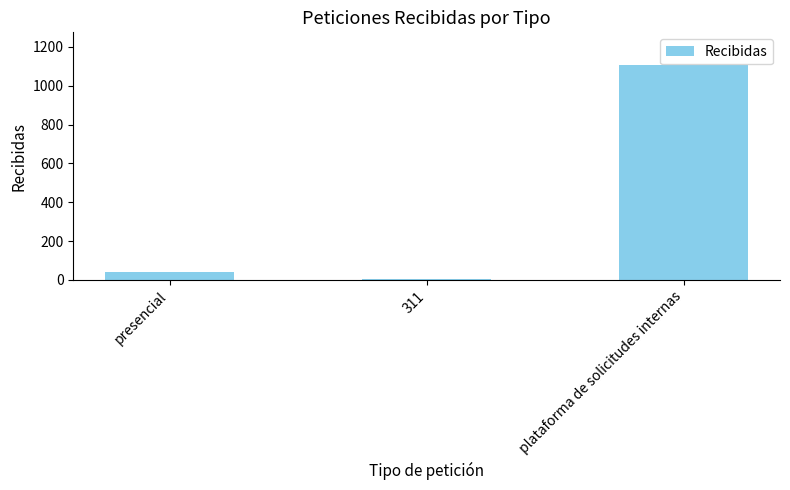

Which category has the highest value across all series?

plataforma de solicitudes internas